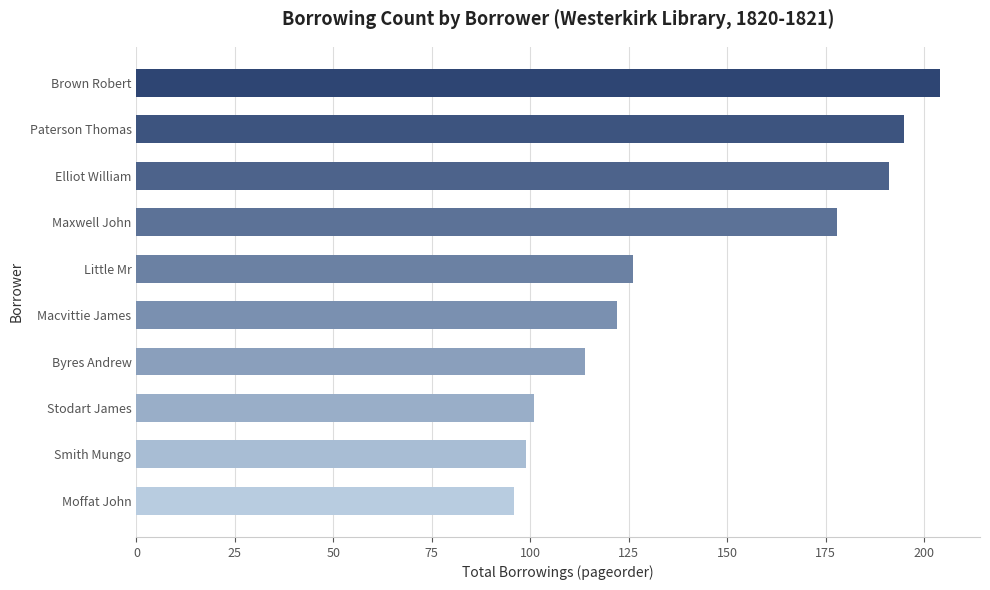

Rank the categories by value from lowest to highest.

Moffat John, Smith Mungo, Stodart James, Byres Andrew, Macvittie James, Little Mr, Maxwell John, Elliot William, Paterson Thomas, Brown Robert